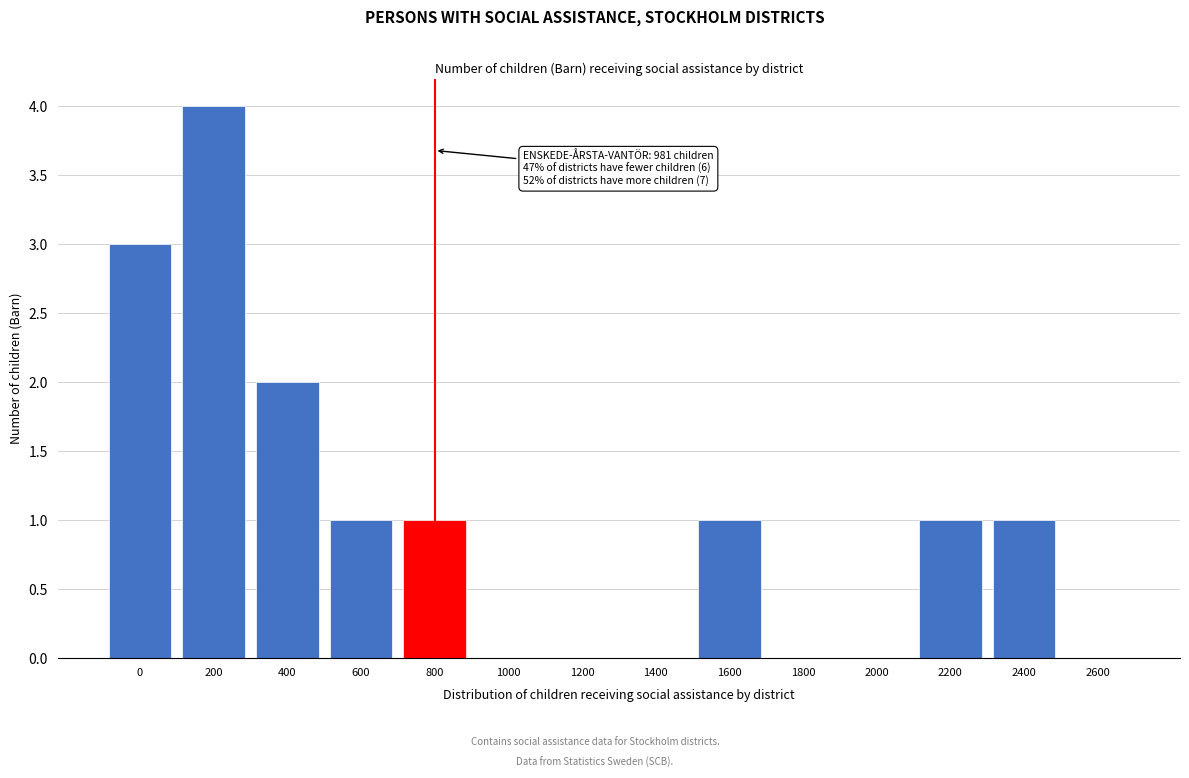

Reading left to right, extract all data points from this chart.

0=3	200=4	400=2	600=1	800=1	1000=0	1200=0	1400=0	1600=1	1800=0	2000=0	2200=1	2400=1	2600=0